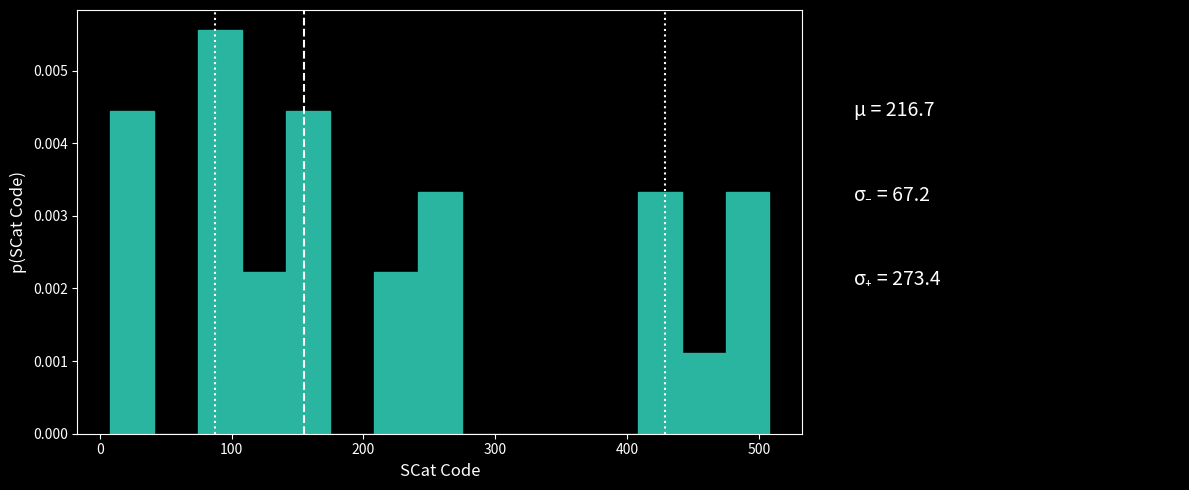

Read against the x-axis, roughly where is the centre of the tallest bar?

90